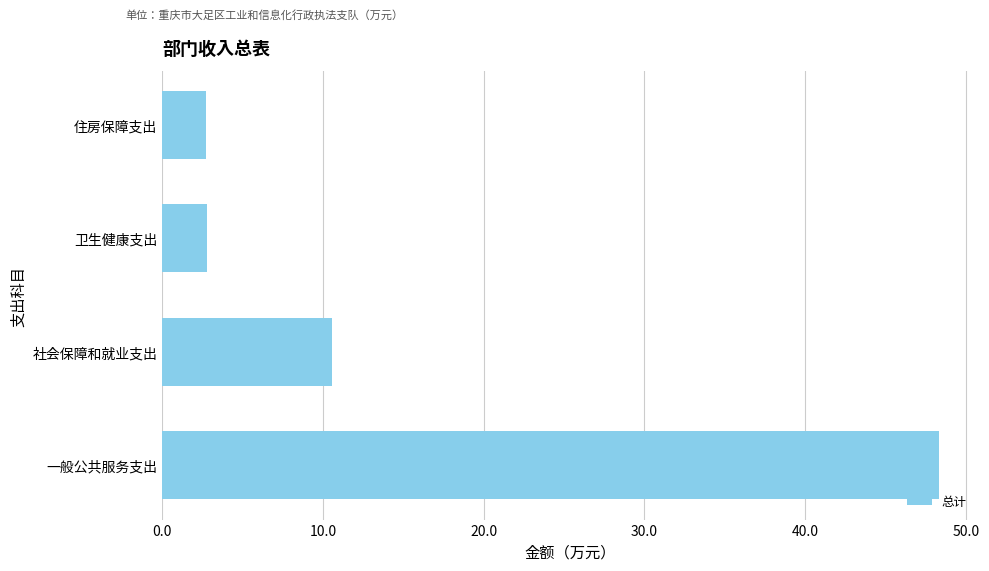

The value at 社会保障和就业支出 is 10.5. True or false?

True